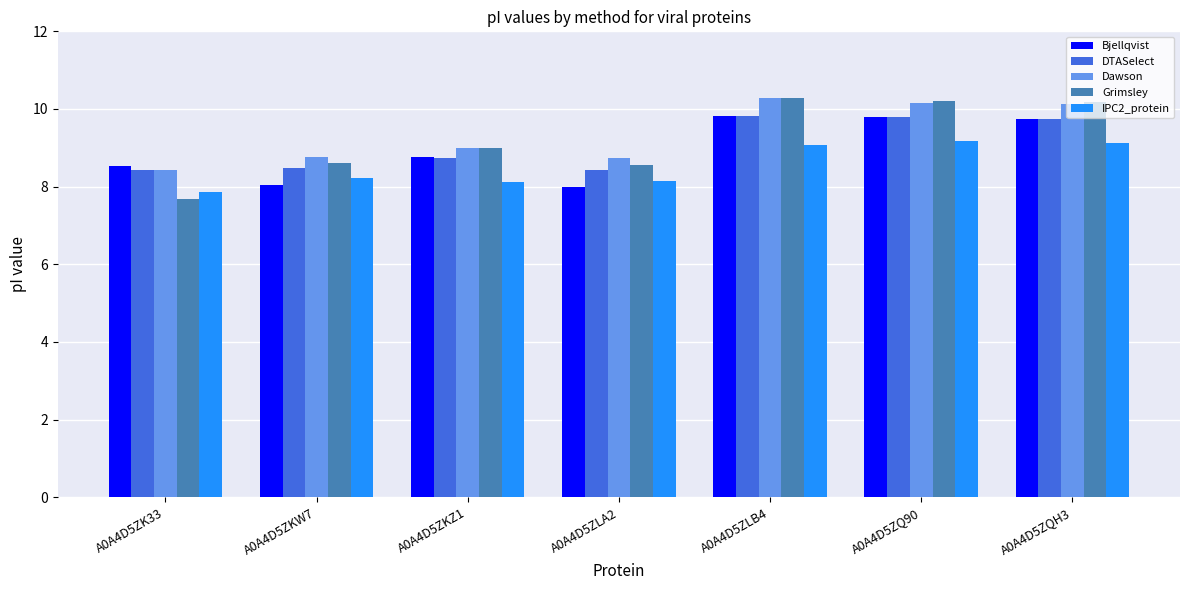

Which series has the largest total across all categories?

Dawson